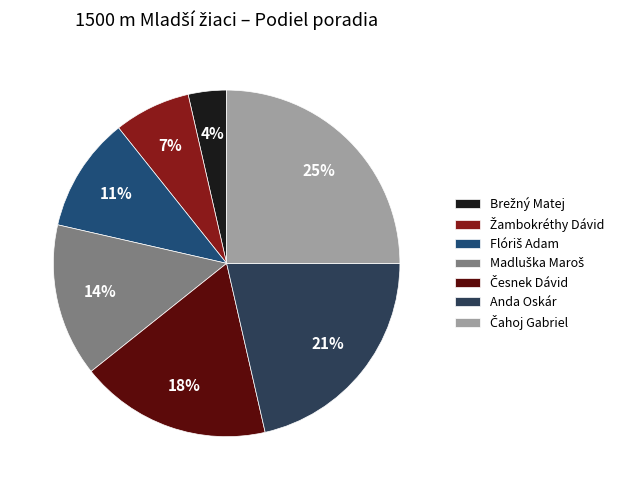

To the nearest percent, what percentage of the pie is Madluška Maroš?

14%